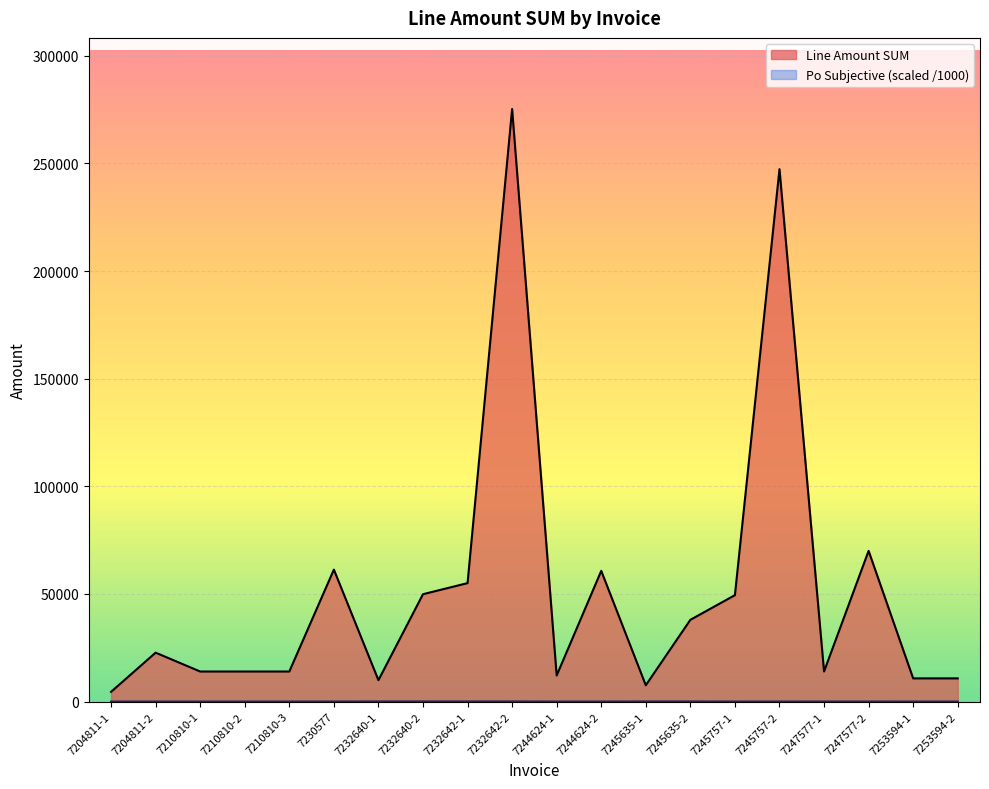

What is the total value across all series at 7244624-2?

60788.3